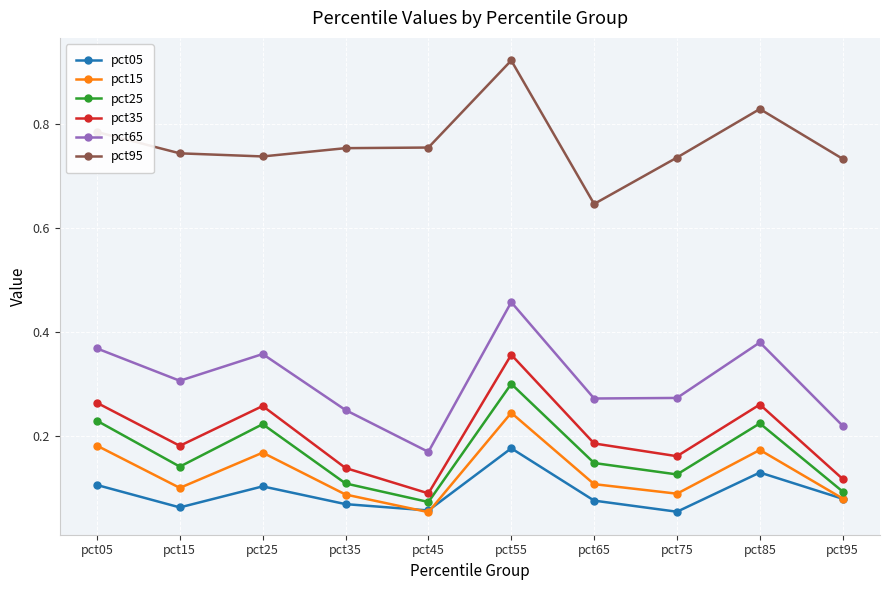

Which series has the largest total across all categories?

pct95